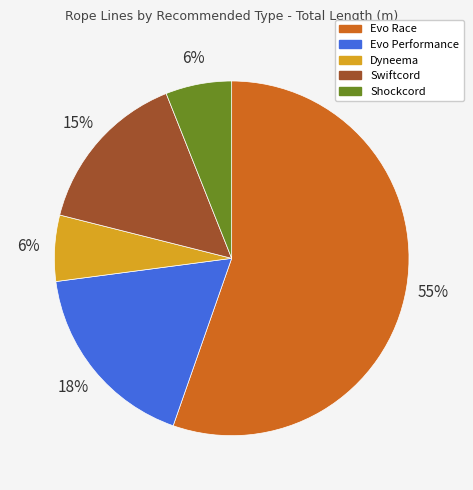

The Swiftcord slice represents 15% of the pie. True or false?

True